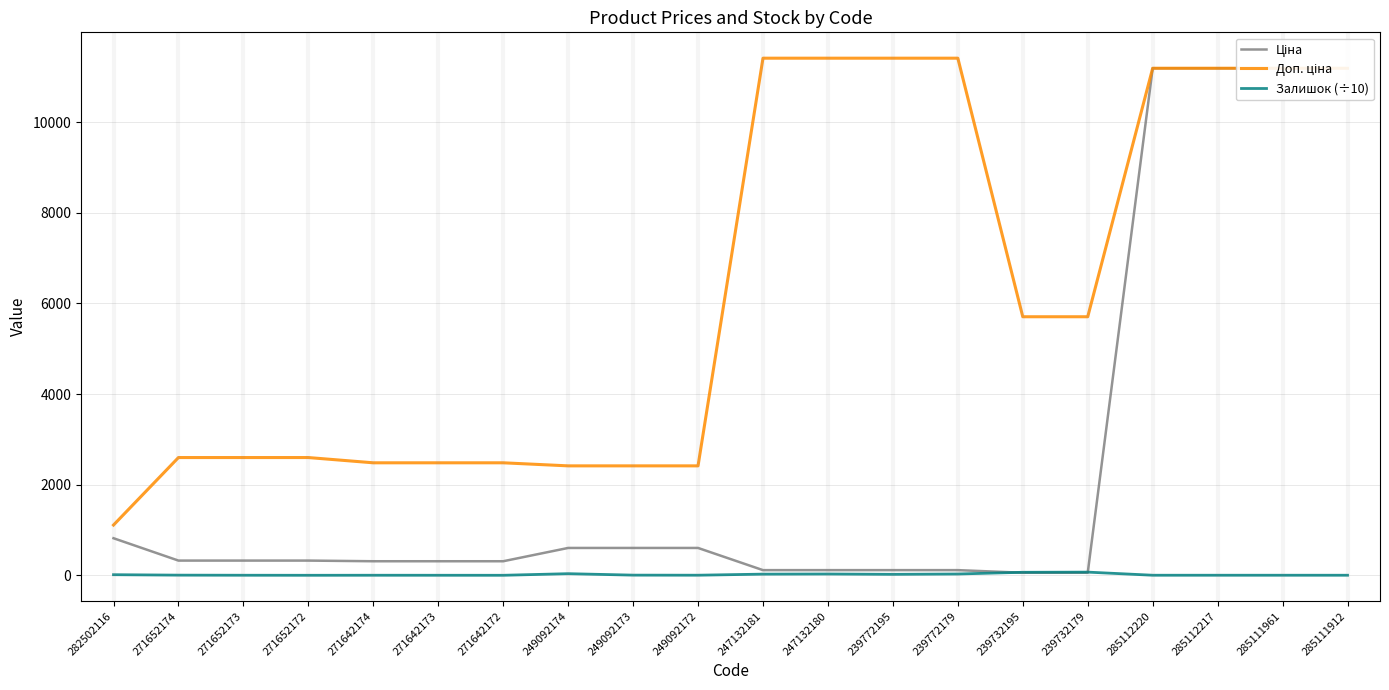

Rank the categories by Доп. ціна value from highest to lowest.

247132181, 247132180, 239772195, 239772179, 285112220, 285112217, 285111961, 285111912, 239732195, 239732179, 271652174, 271652173, 271652172, 271642174, 271642173, 271642172, 249092174, 249092173, 249092172, 282502116